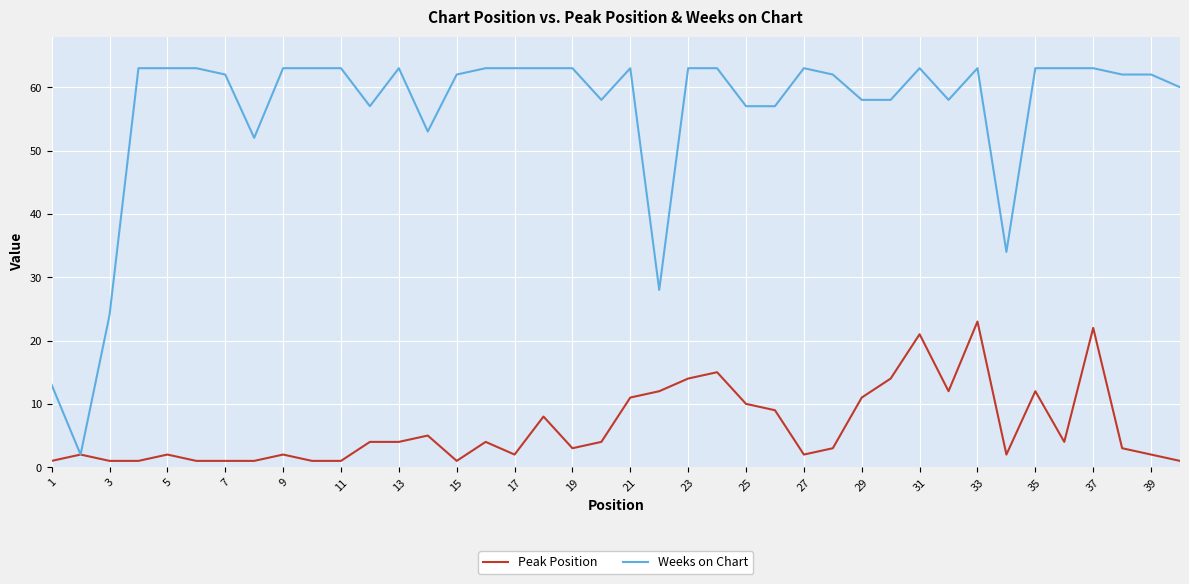

Which series has the largest total across all categories?

Weeks on Chart